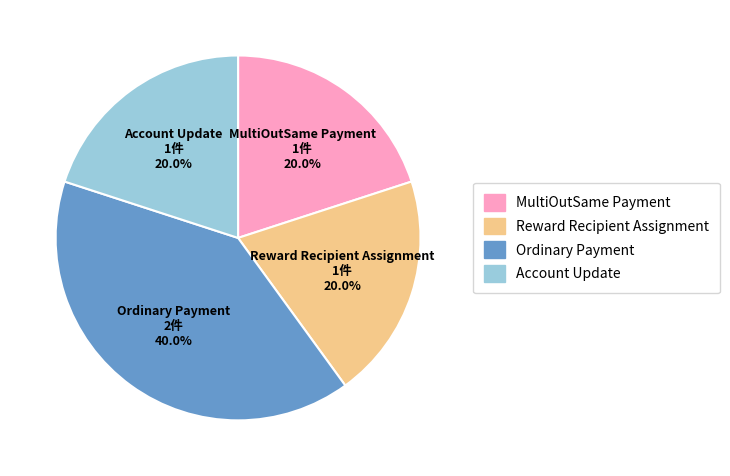

Does Account Update account for over 50% of the chart?

No